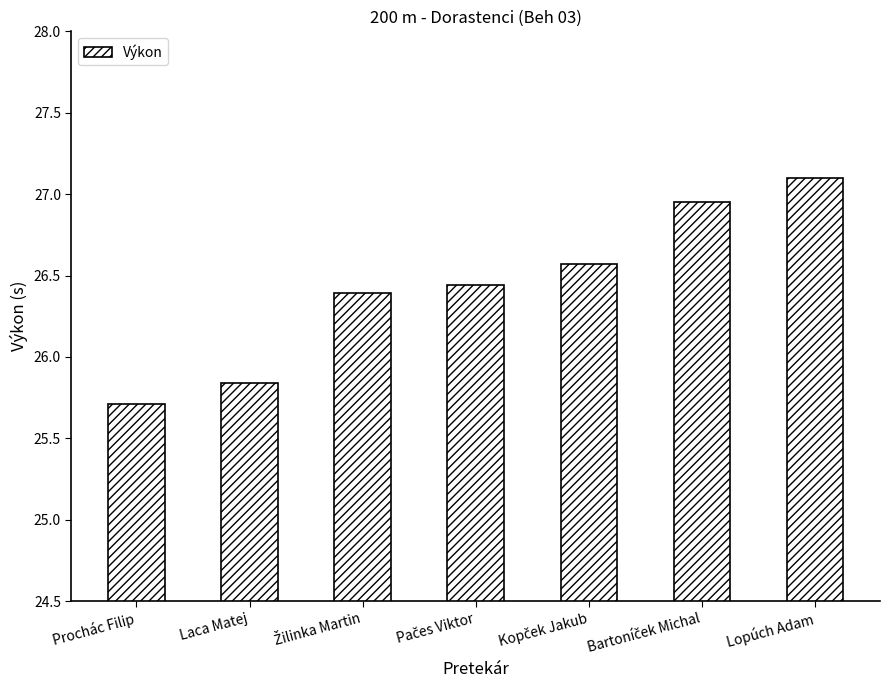

Which has a higher value, Lopúch Adam or Prochác Filip?

Lopúch Adam